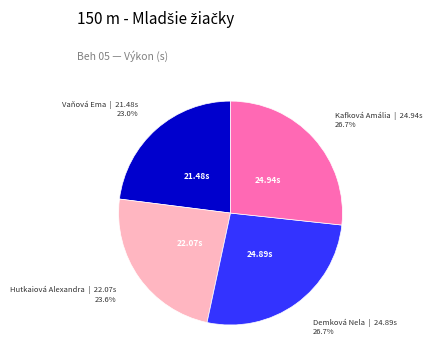

To the nearest percent, what is the combined percentage of Kafková Amália and Vaňová Ema?

50%